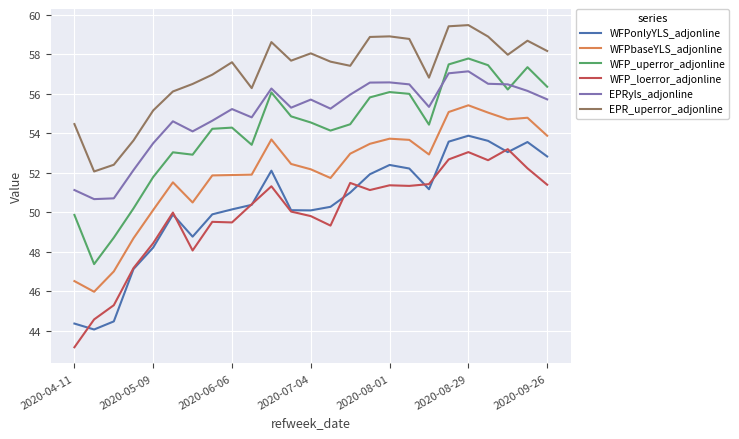

Does the chart display data point markers on the line(s)?

No